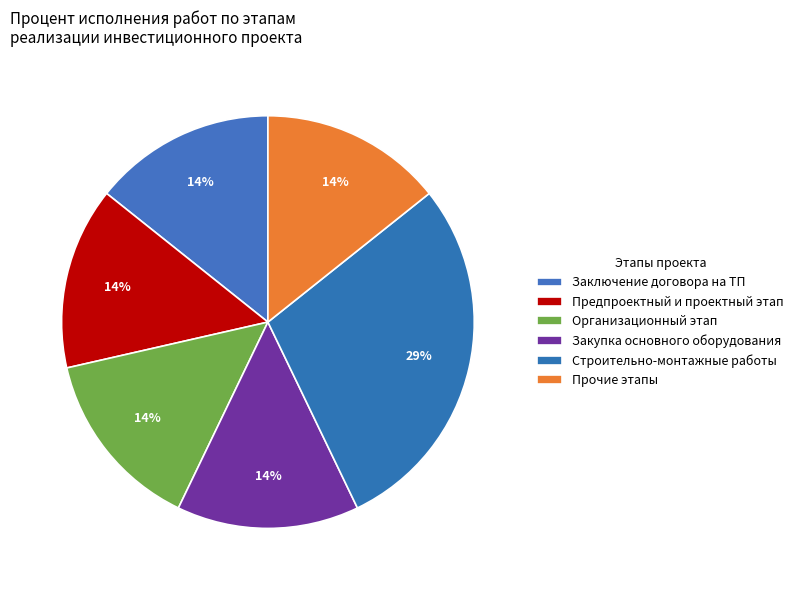

Count the number of slices in the pie.

6